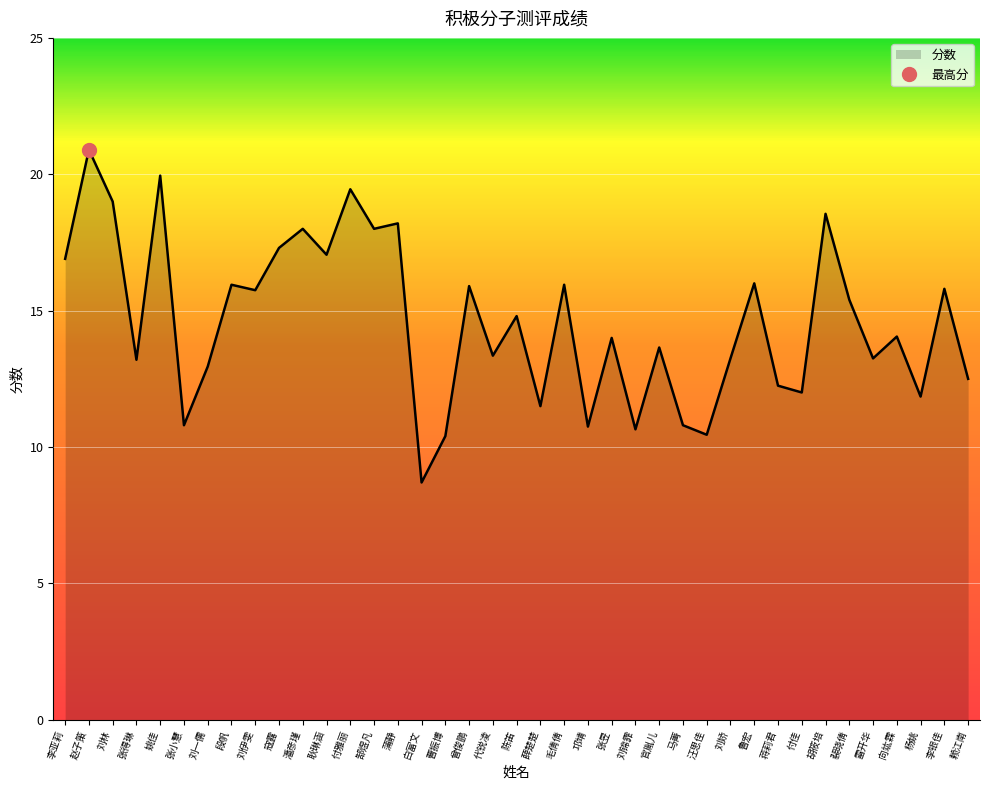

What is the value of the 16th point from the left?

8.7